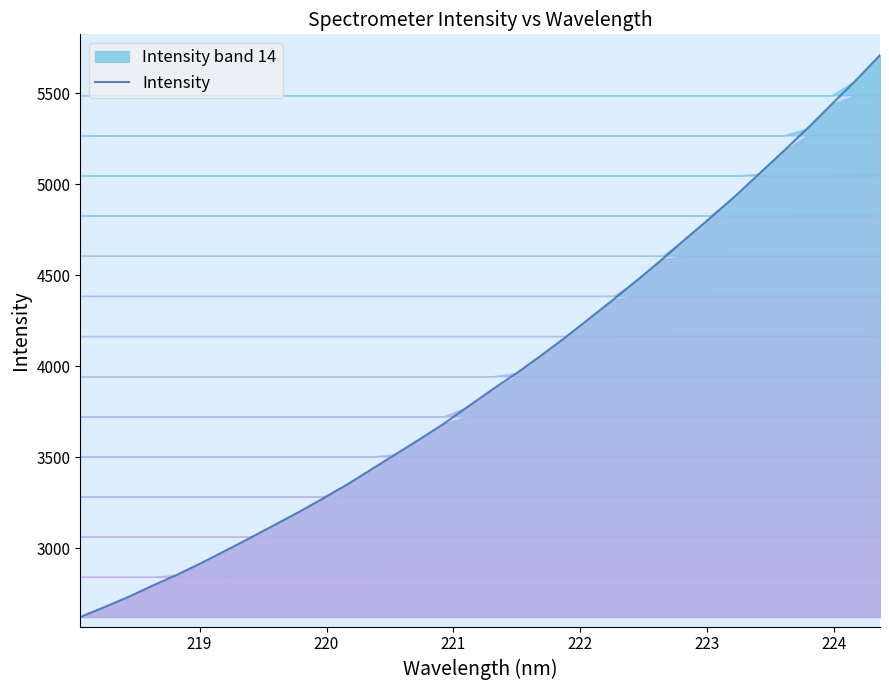

What is the minimum value for Intensity?

2622.3